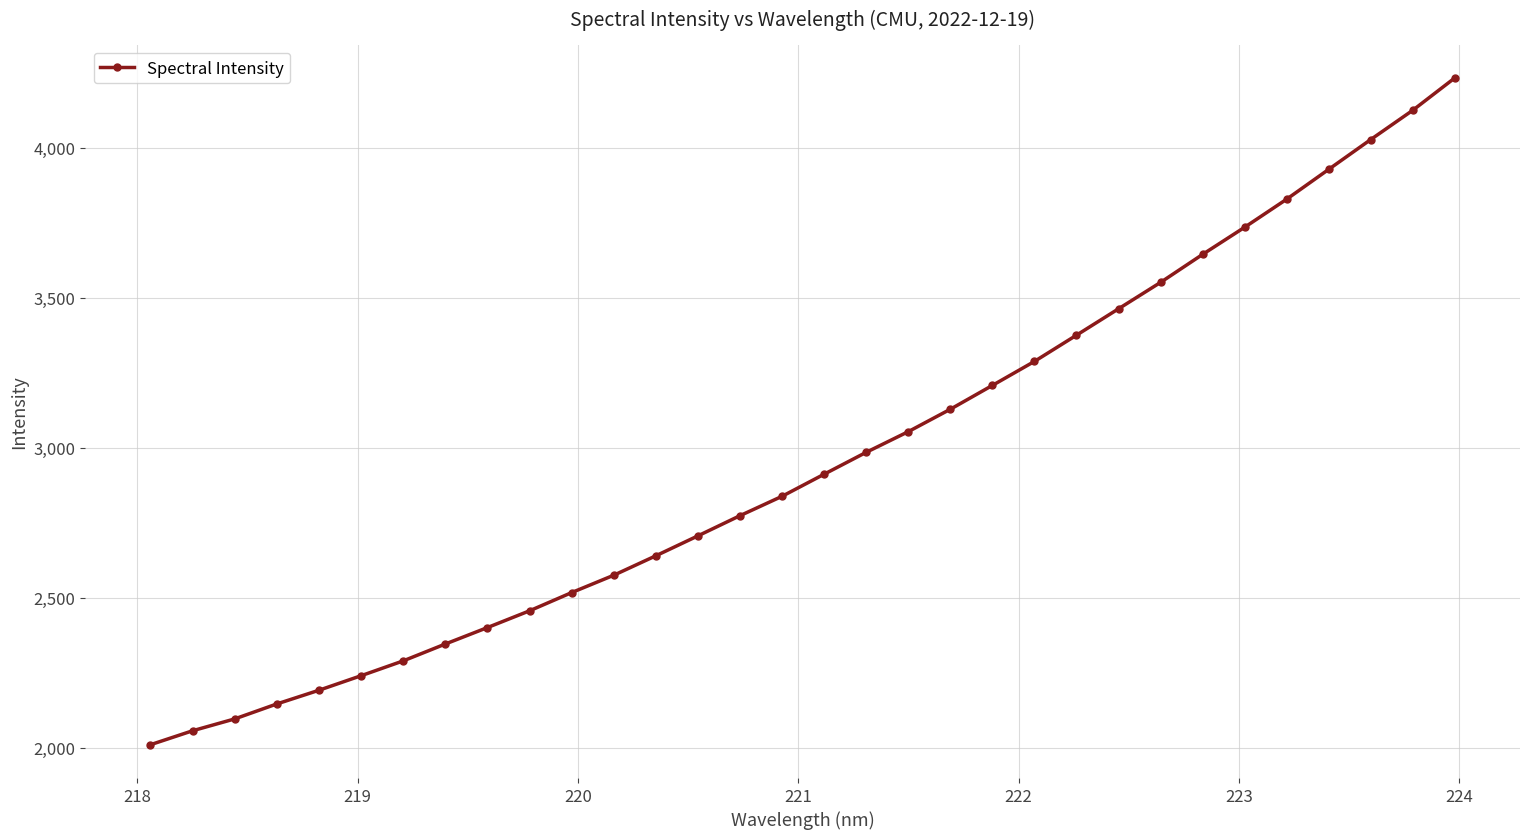

How many values are below 2911?

16